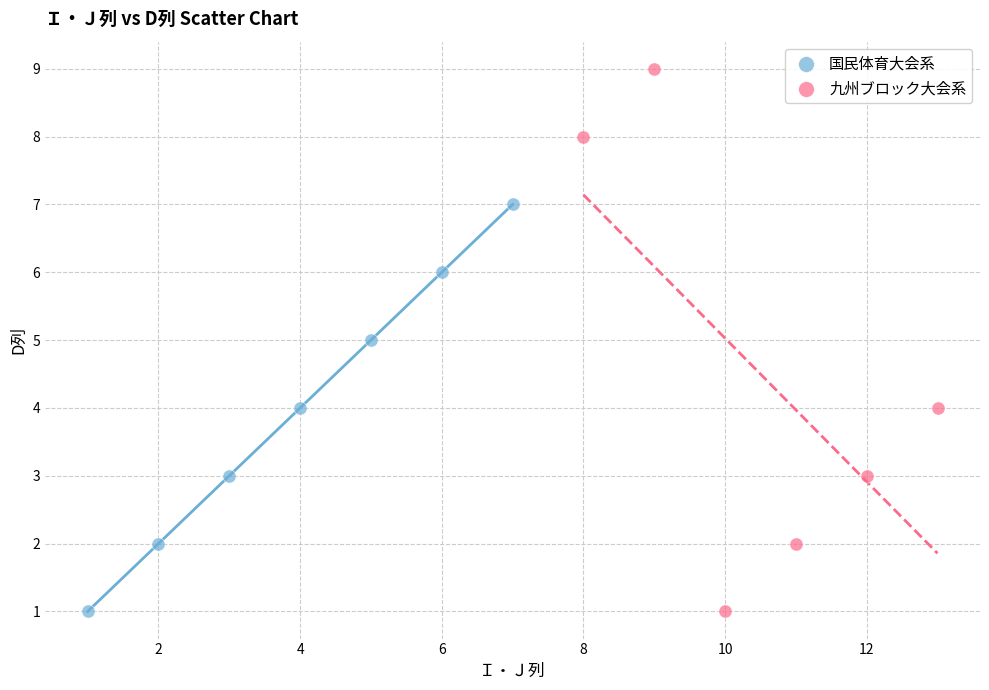

Which series reaches the maximum Y coordinate?

九州ブロック大会系